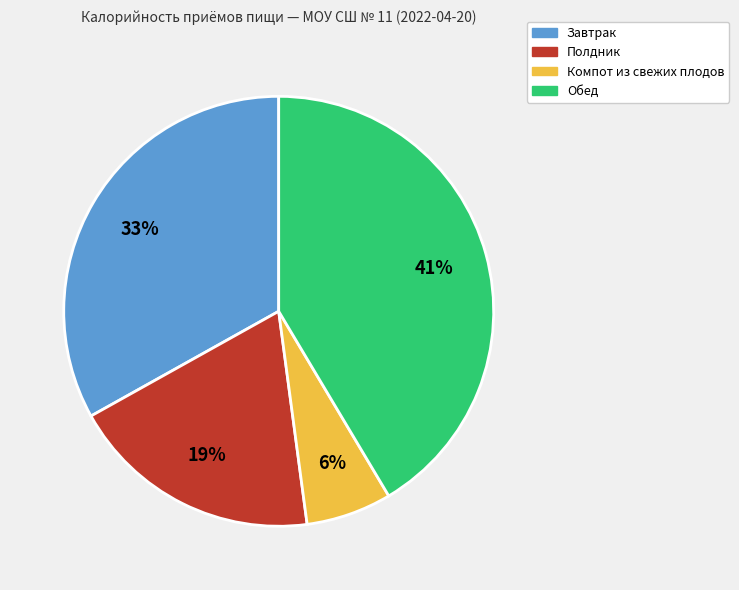

Count the number of slices in the pie.

4